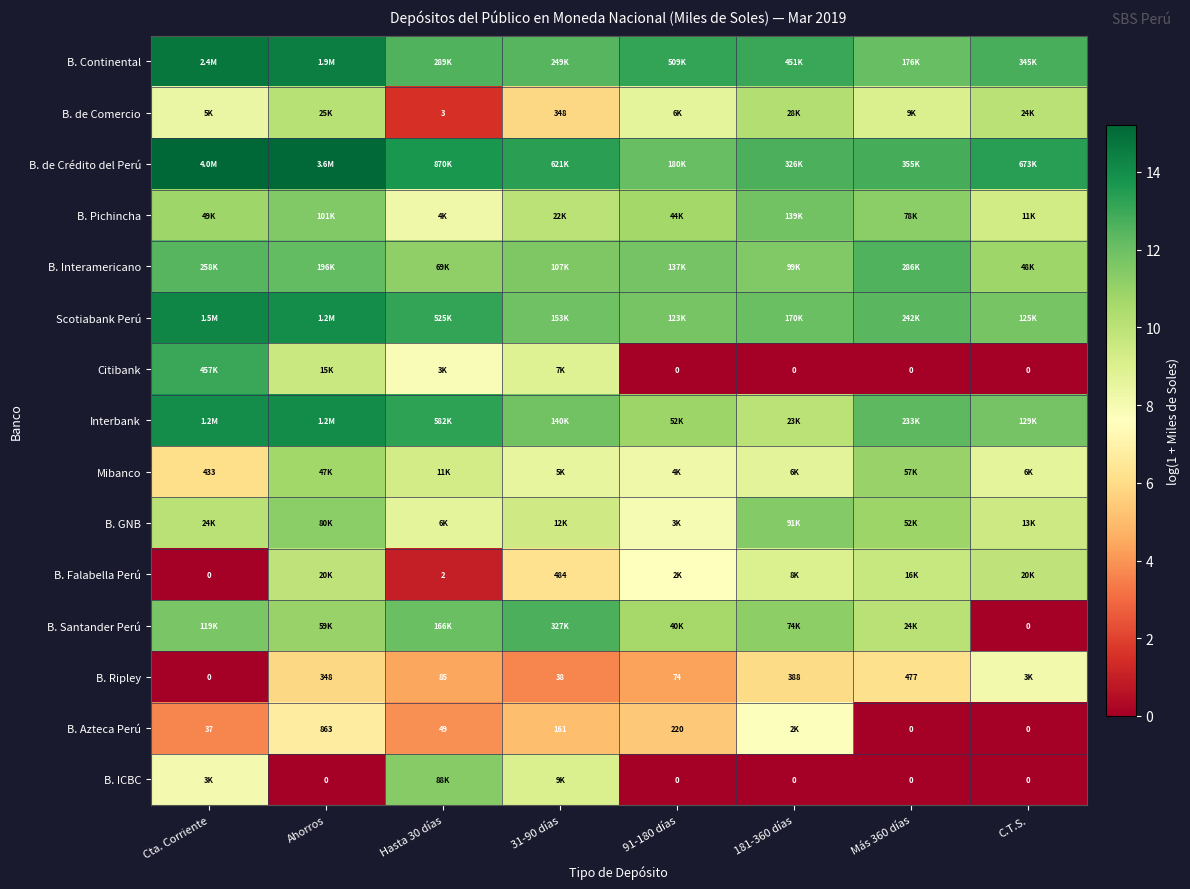

True or false: B. de Crédito del Perú has a value of 13.3 at 31-90 días.

True